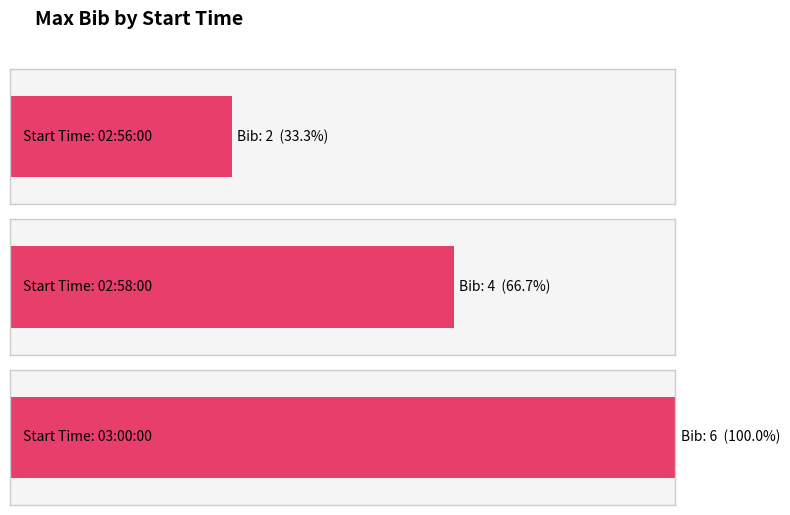

What is the change in value from 02:56:00 to 02:58:00?

+2